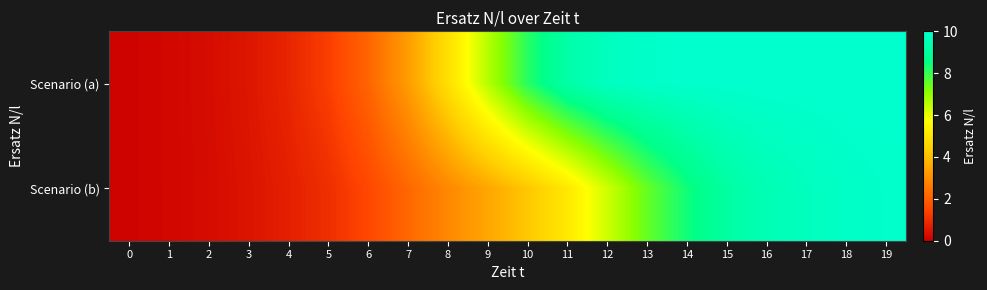

Reading left to right, transcribe all the data shown in this chart.

Scenario (a): 0=0.1	1=0.2	2=0.3	3=0.5	4=0.8	5=1.3	6=2.1	7=3.3	8=4.8	9=6.6	10=8.2	11=9.2	12=9.7	13=9.9	14=10.0	15=10.0	16=10.0	17=10.0	18=10.0	19=10.0
Scenario (b): 0=0.1	1=0.2	2=0.3	3=0.4	4=0.7	5=1.0	6=1.5	7=2.2	8=2.9	9=3.5	10=4.2	11=5.1	12=6.3	13=7.5	14=8.4	15=9.1	16=9.5	17=9.7	18=9.8	19=9.9